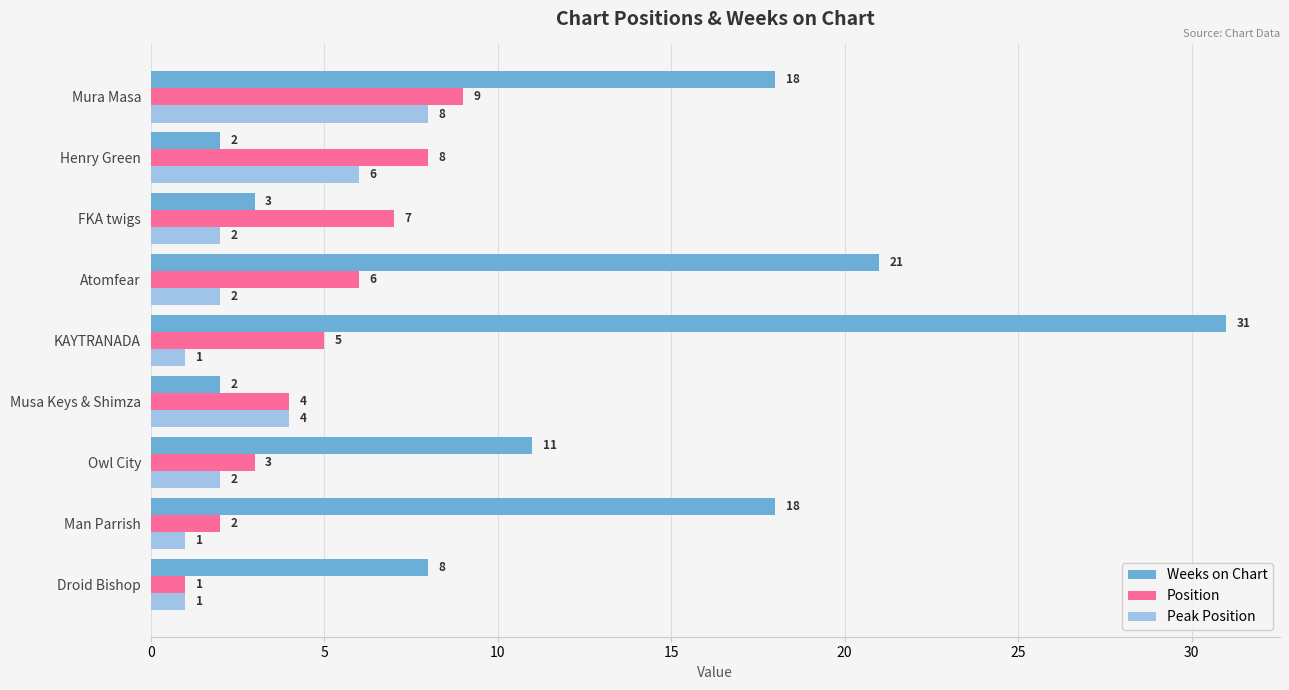

At which label is Peak Position closest to 4?

Musa Keys & Shimza